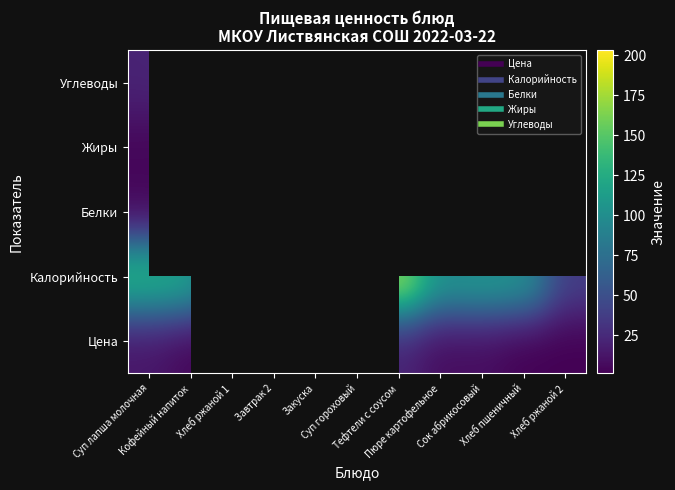

Rank the series by their average value, from lowest to highest.

Цена, Калорийность, Белки, Жиры, Углеводы